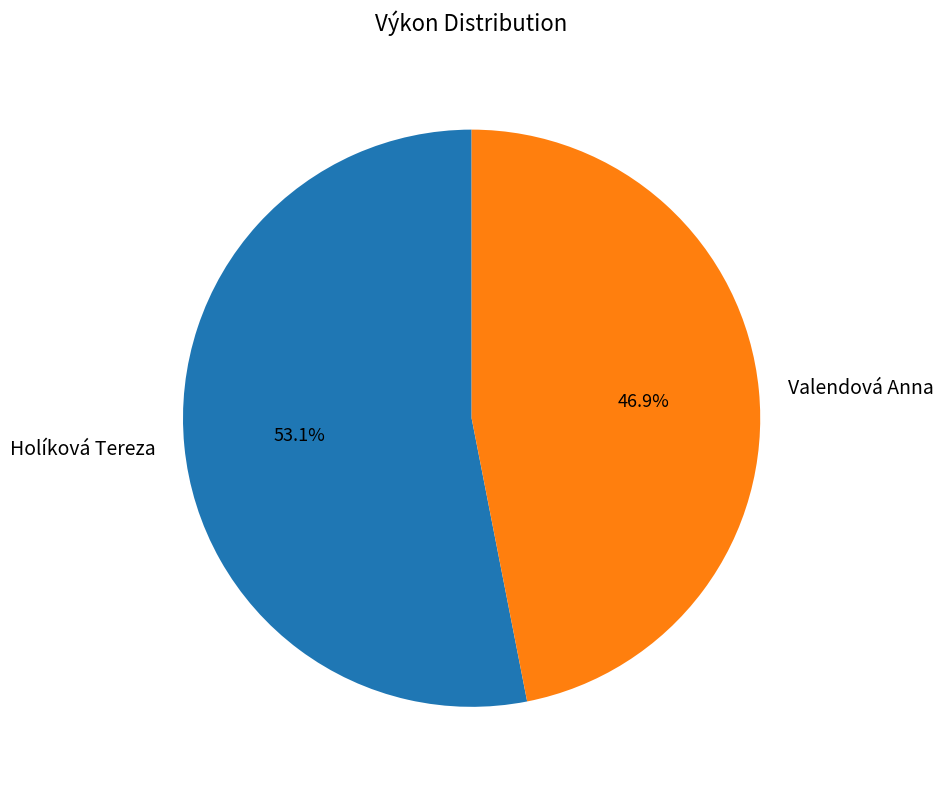

What percentage is NOT represented by Holíková Tereza?

46.9%